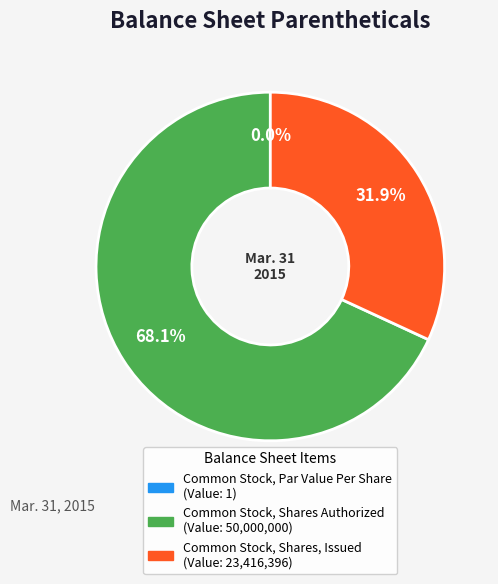

Which category has the smallest portion of the pie?

Common Stock, Par Value Per Share